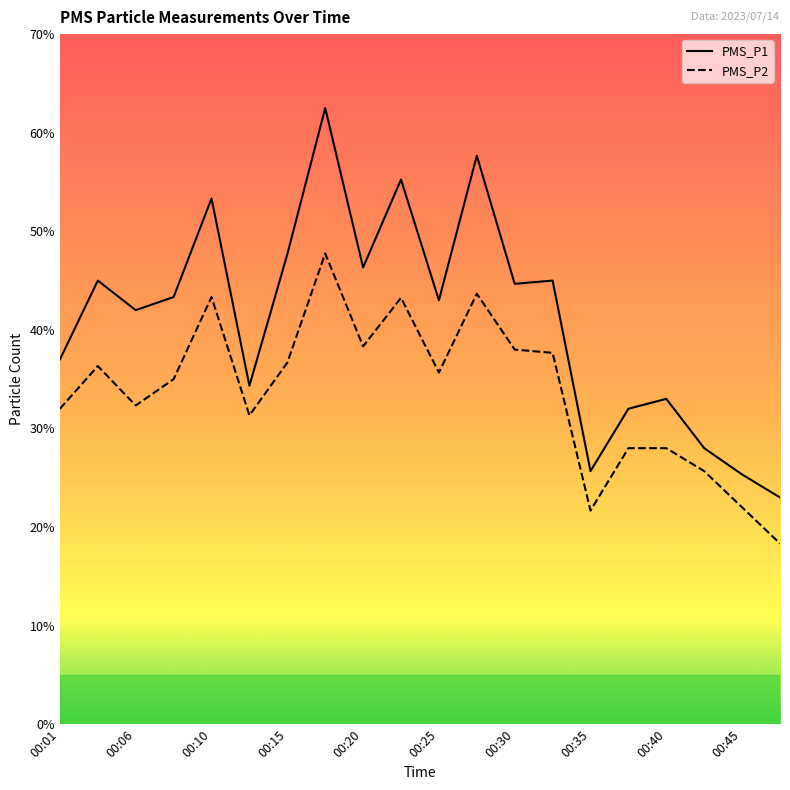

At which category is the sum across all series the highest?

00:18